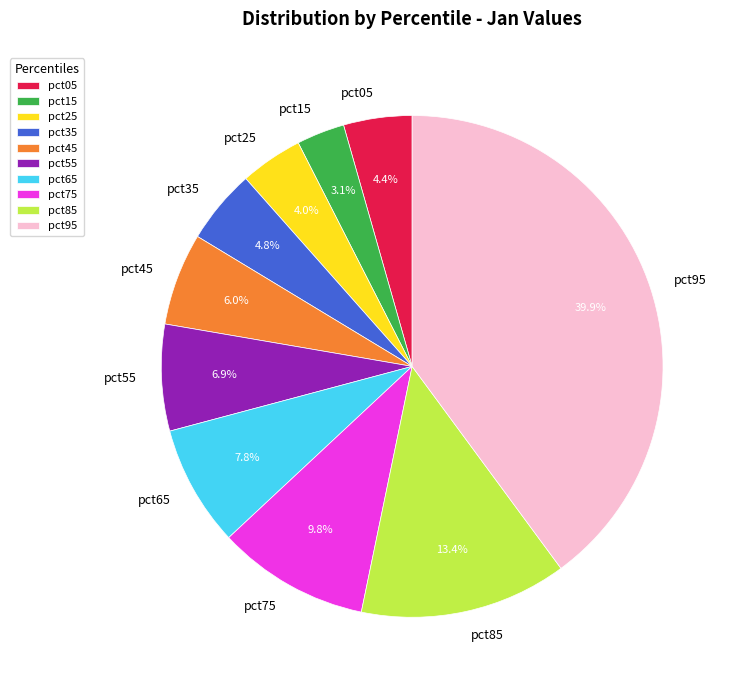

The pct15 slice represents 3% of the pie. True or false?

True